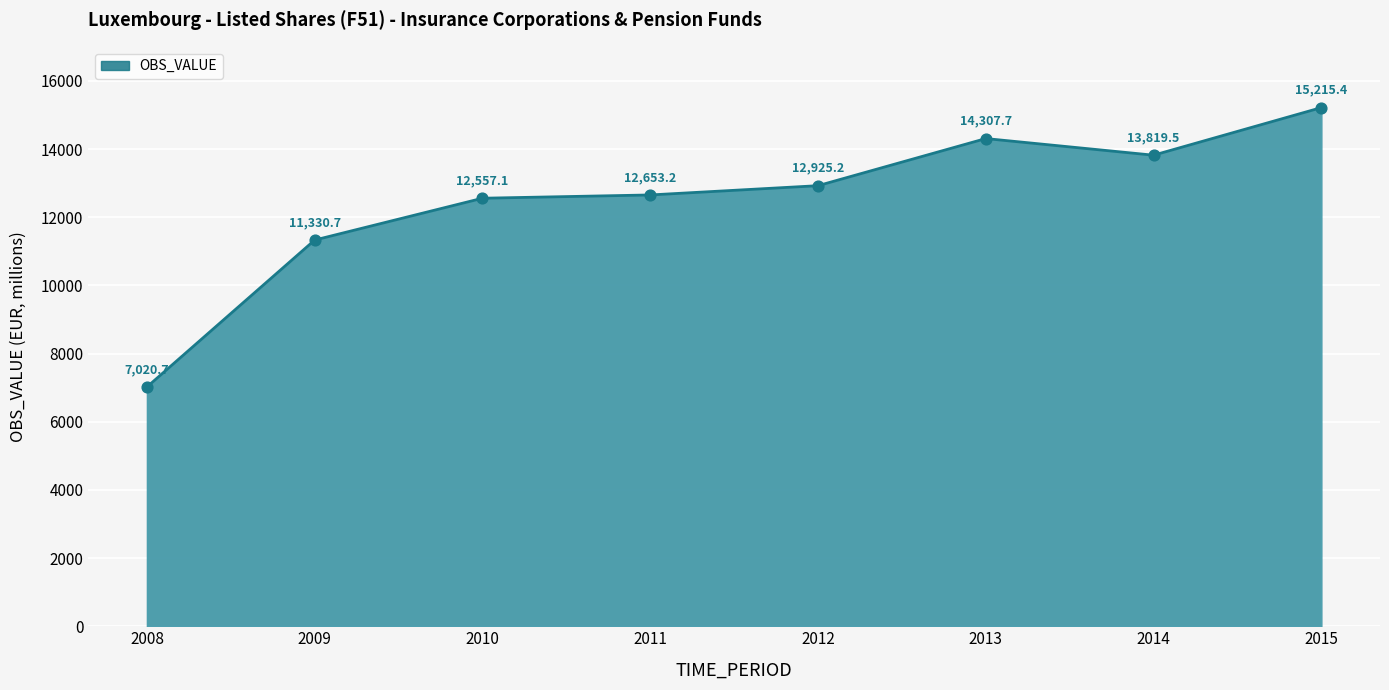

What is the change in value from 2011 to 2015?

+2562.2